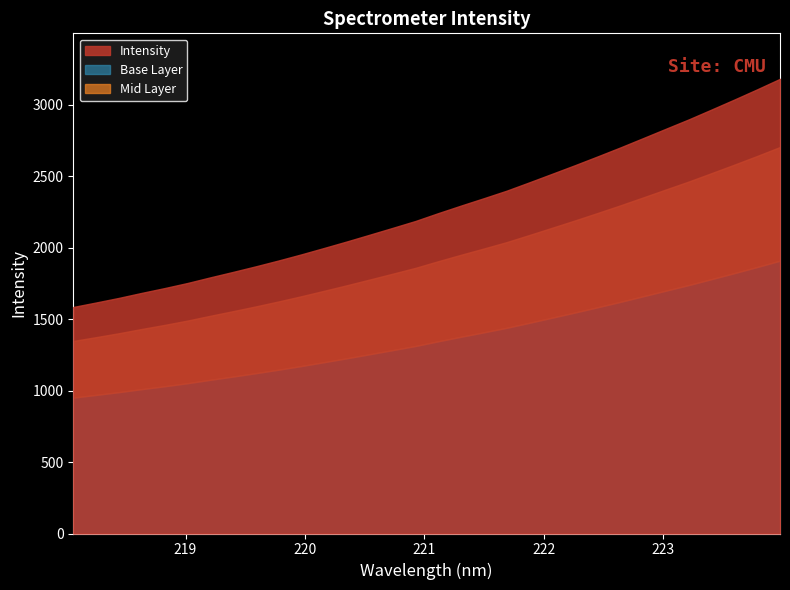

What is the change in value from 218.2508 to 222.4538?

+1022.4